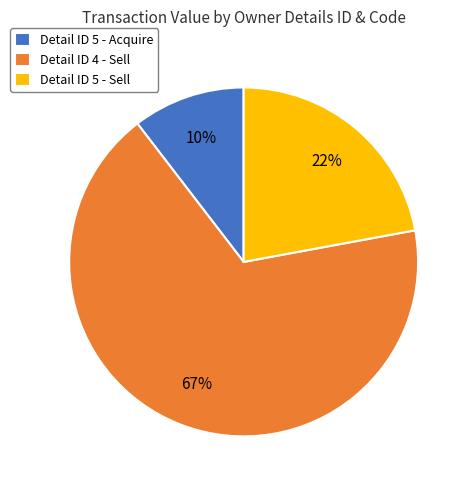

To the nearest percent, what percentage of the pie is Detail ID 5 - Sell?

22%